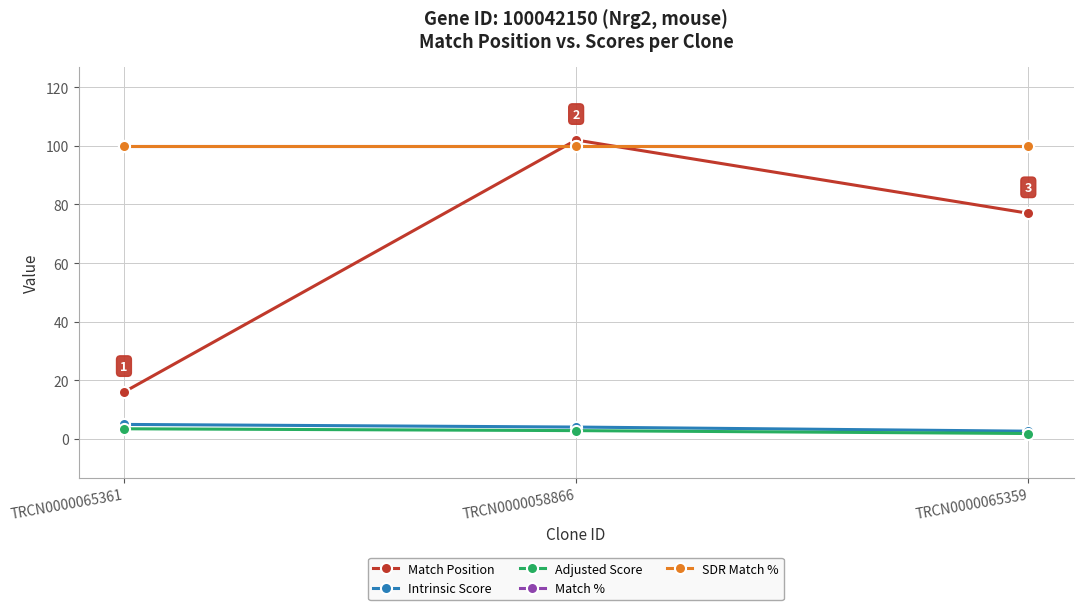

What position from the left is TRCN0000065361?

1